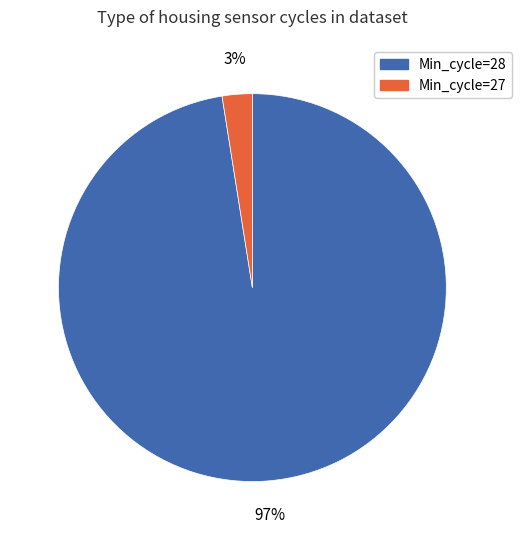

Does any single category account for the majority?

Yes